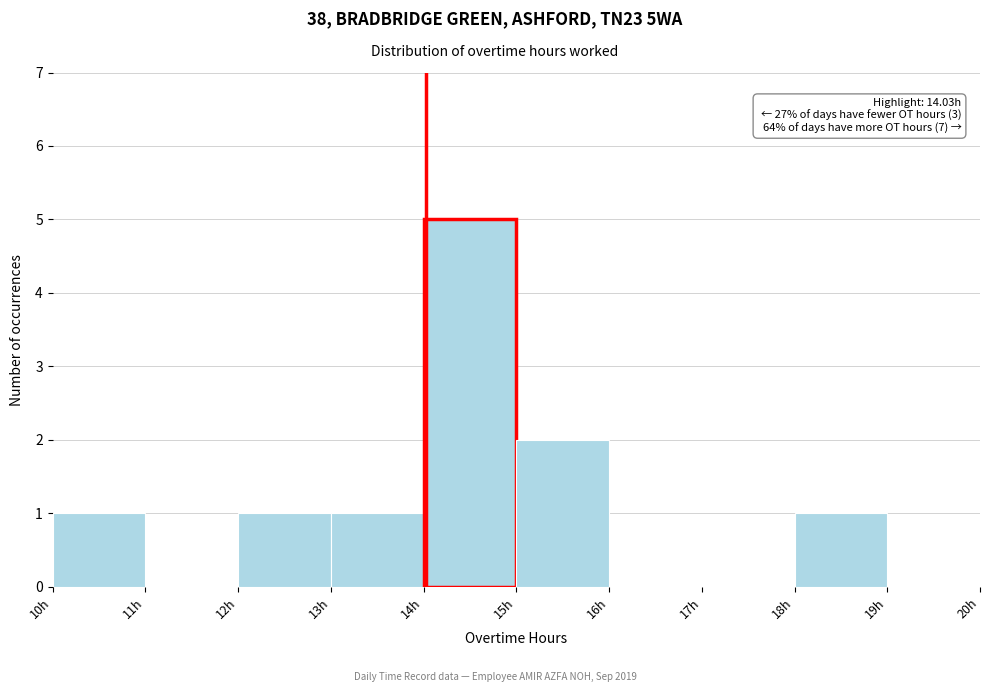

Over which range of the x-axis is the bar tallest?

14 to 15